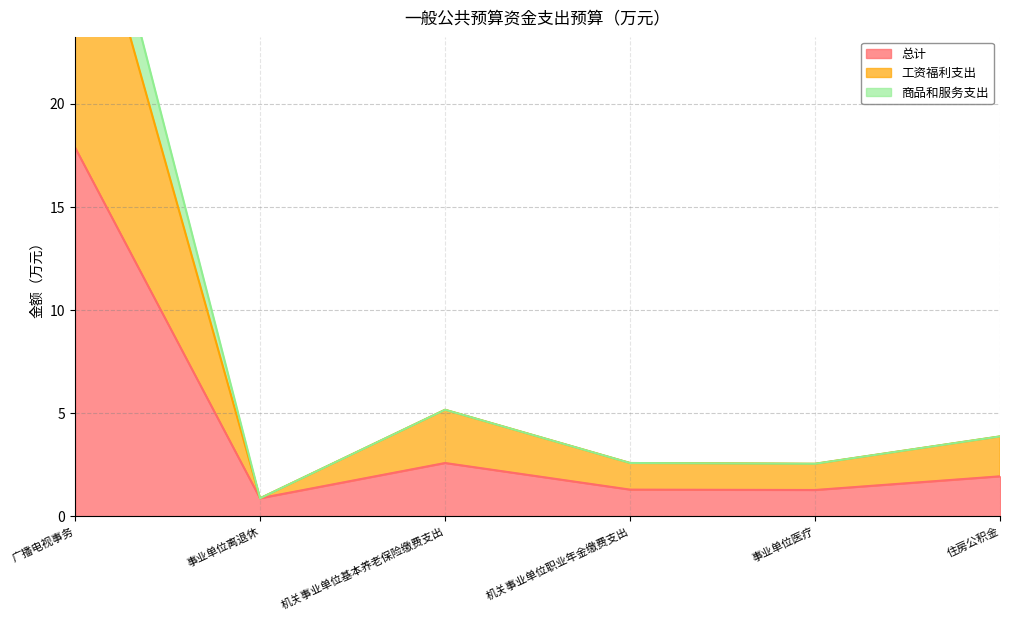

What is the difference between the 工资福利支出 values at 事业单位离退休 and 广播电视事务?

31.9